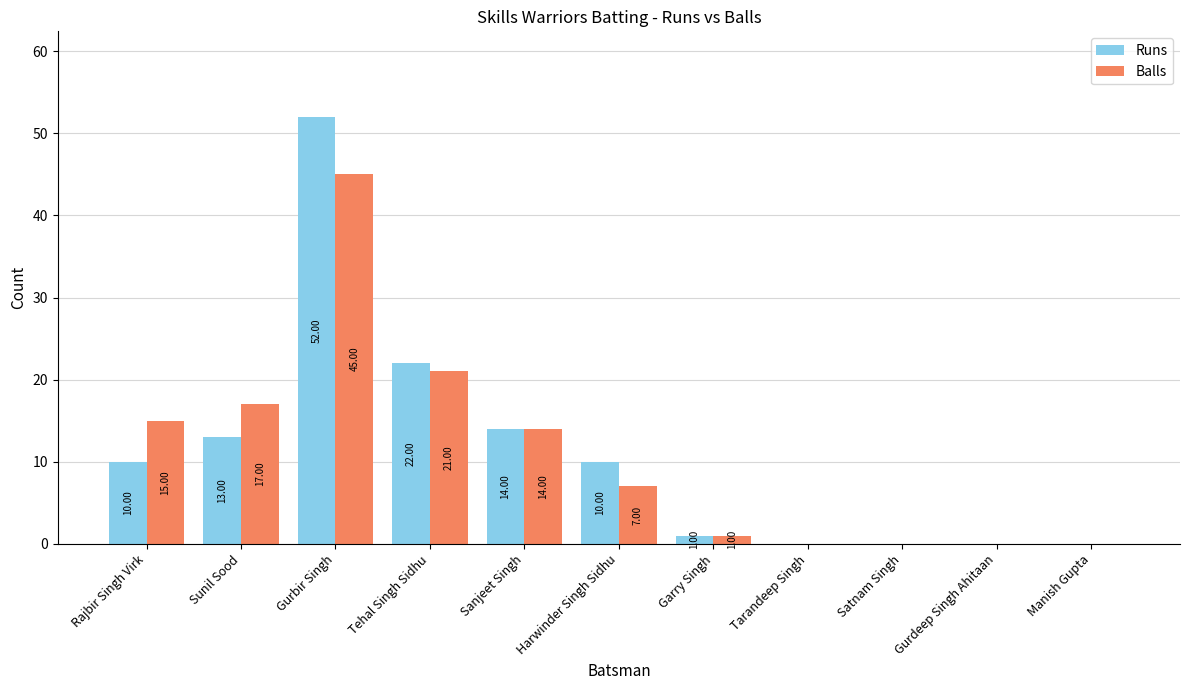

Which category has the highest value in the Balls series?

Gurbir Singh